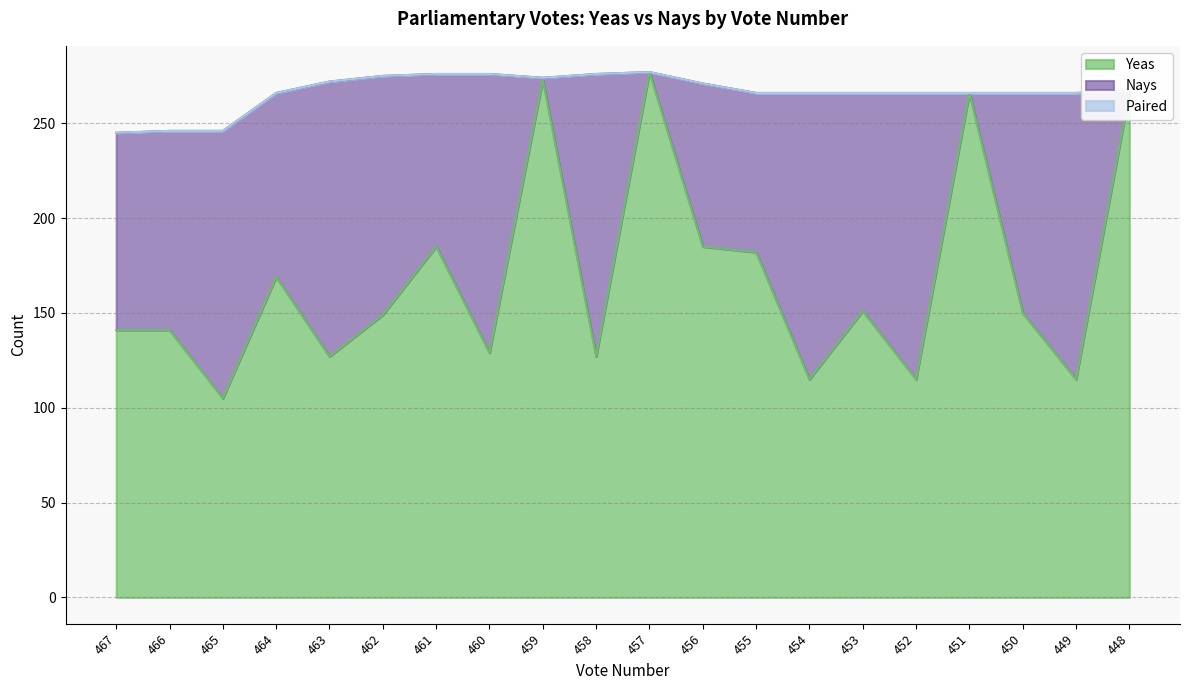

What is the difference between the highest and lowest values at 462?

149